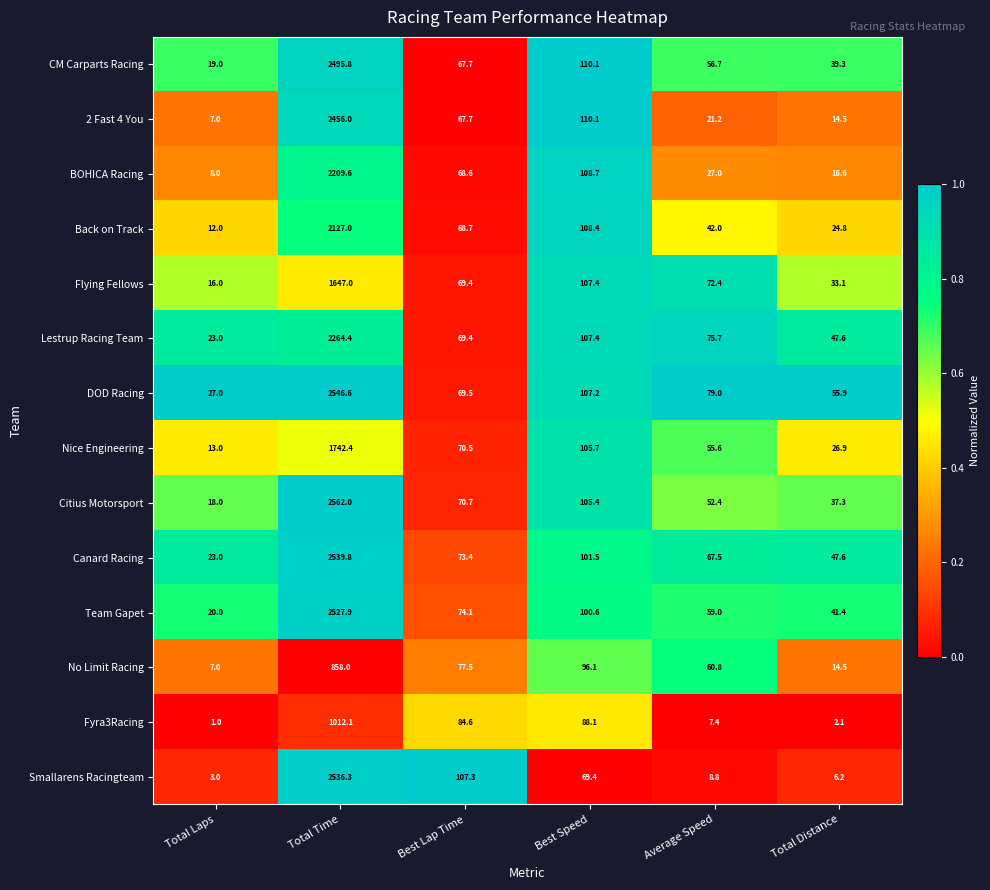

Which series has the widest spread of values?

Citius Motorsport